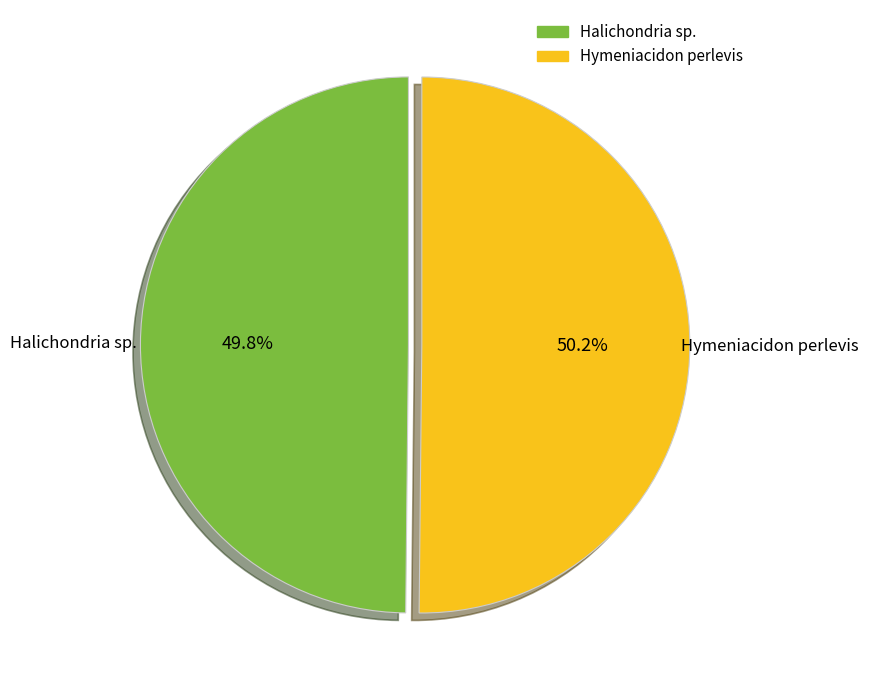

How many slices are in this pie chart?

2